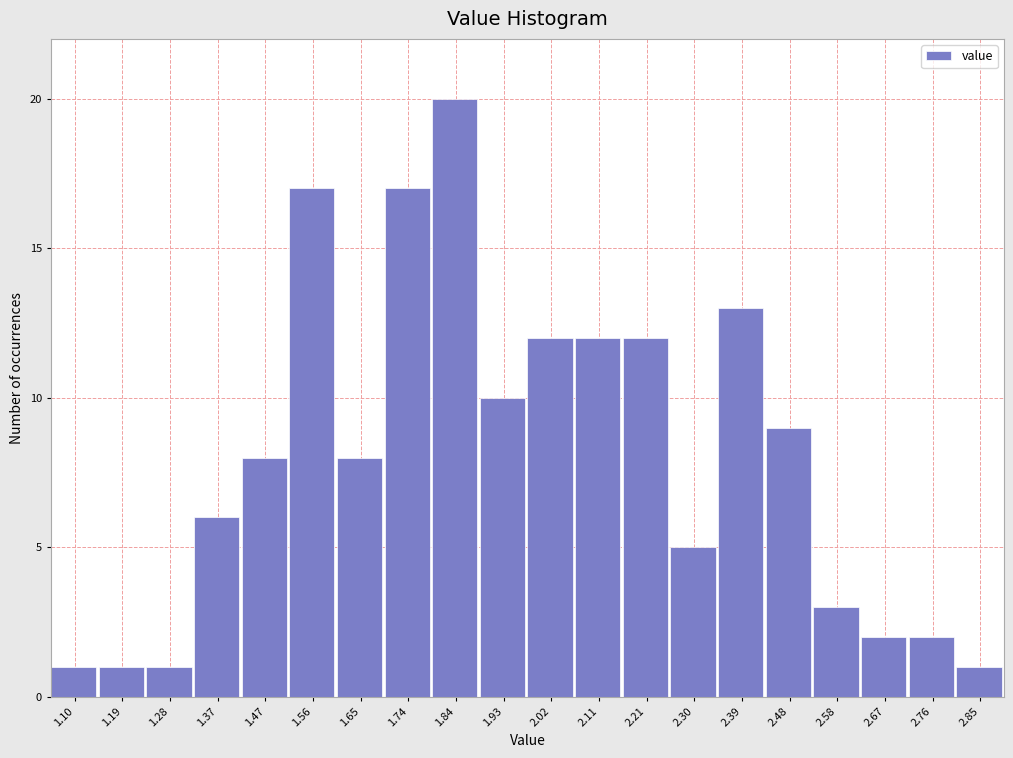

Reading left to right, transcribe this chart: for each bar, give the range it covers on the x-axis and its height. Neither the bar edges nor the heights are printed on the chart, so give them approximately, as read against the axes.

1.05 to 1.14: 1
1.14 to 1.24: 1
1.24 to 1.33: 1
1.33 to 1.42: 6
1.42 to 1.51: 8
1.51 to 1.61: 17
1.61 to 1.70: 8
1.70 to 1.79: 17
1.79 to 1.88: 20
1.88 to 1.98: 10
1.98 to 2.07: 12
2.07 to 2.16: 12
2.16 to 2.25: 12
2.25 to 2.35: 5
2.35 to 2.44: 13
2.44 to 2.53: 9
2.53 to 2.62: 3
2.62 to 2.72: 2
2.72 to 2.81: 2
2.81 to 2.90: 1